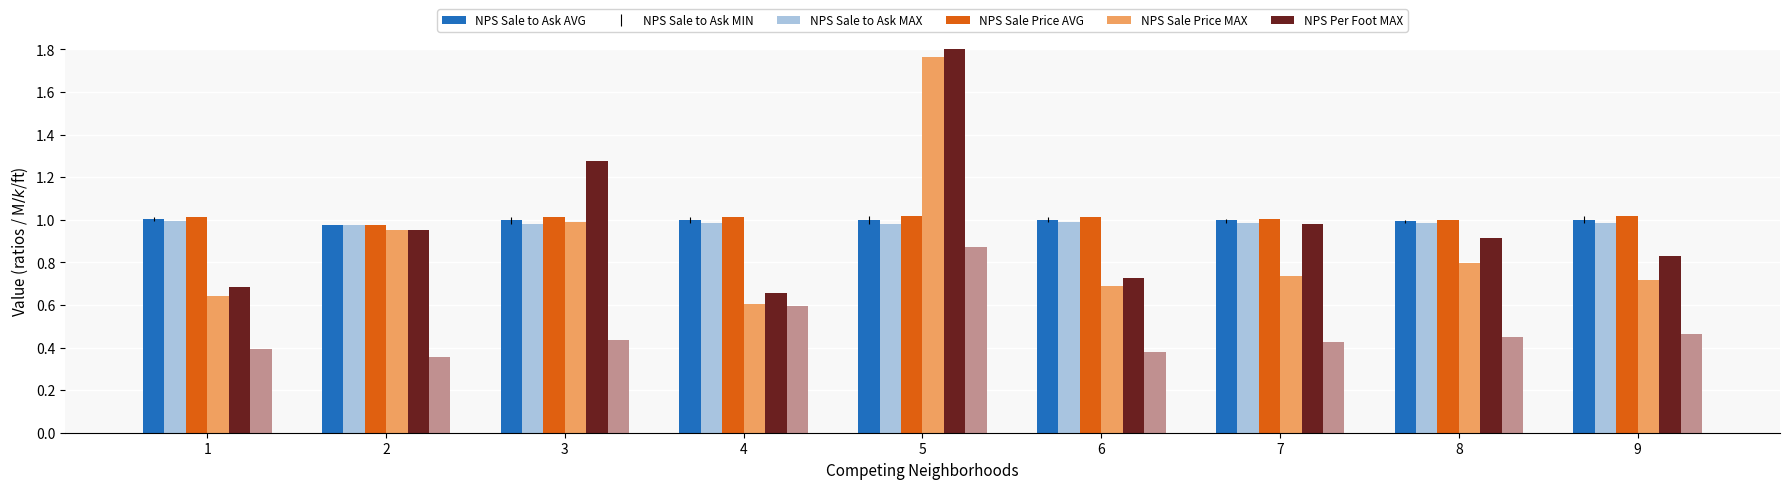

Between 3 and 5, which series saw the biggest shift?

NPS Sale Price MAX